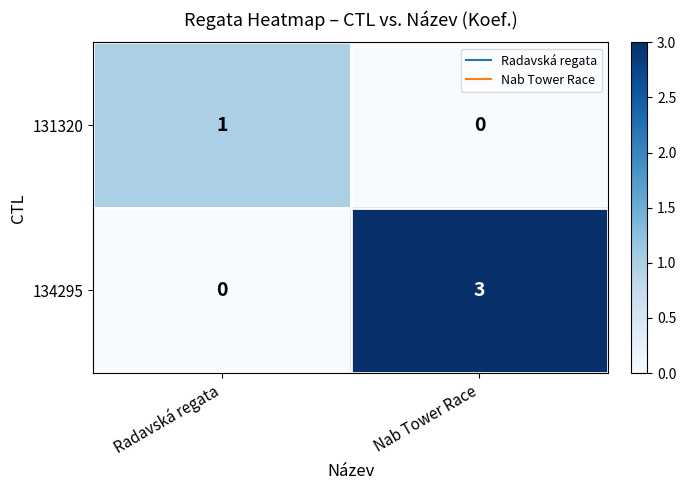

At how many categories does at least one series exceed 2?

1